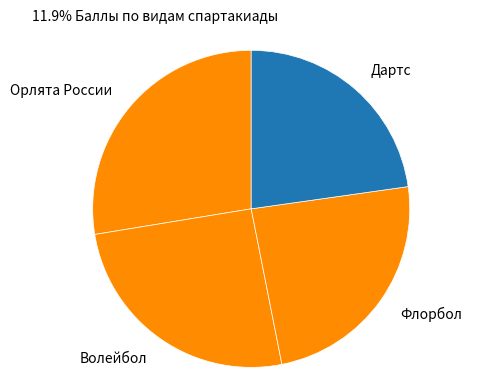

Is there a majority slice in this chart?

No